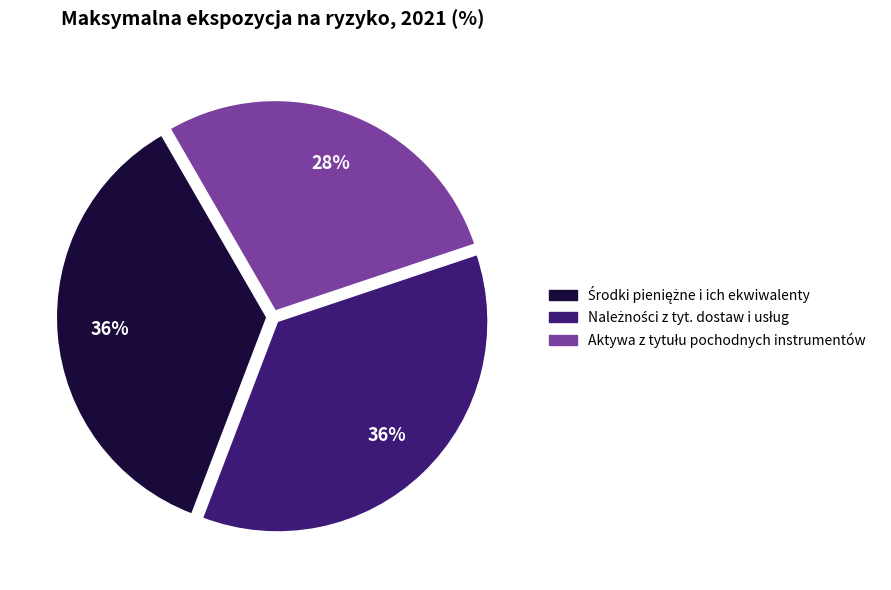

To the nearest percent, what is the average slice percentage?

33%